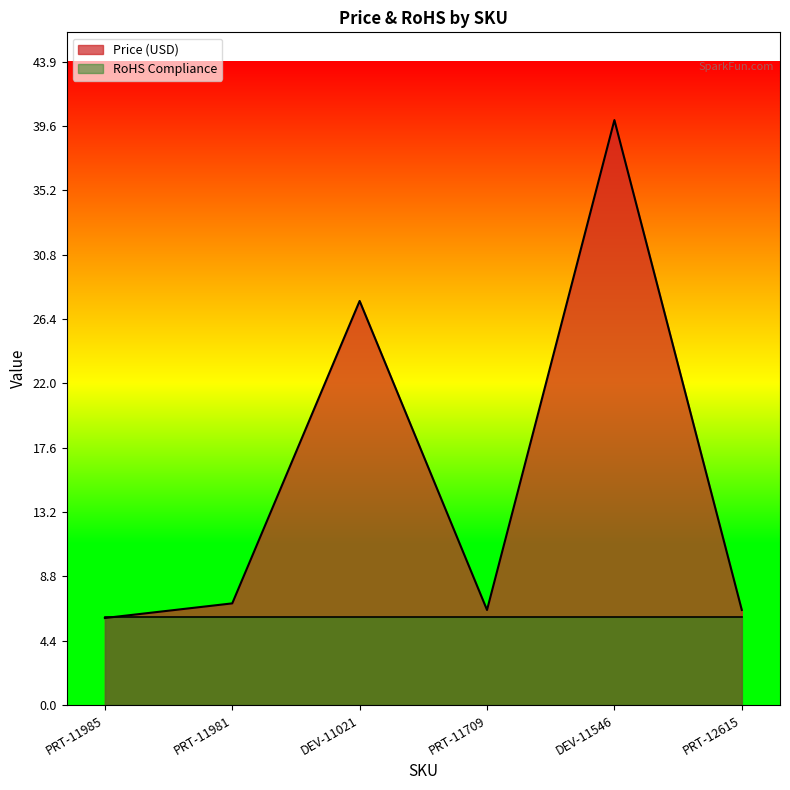

True or false: the data shows 2.4 at PRT-11981.

False